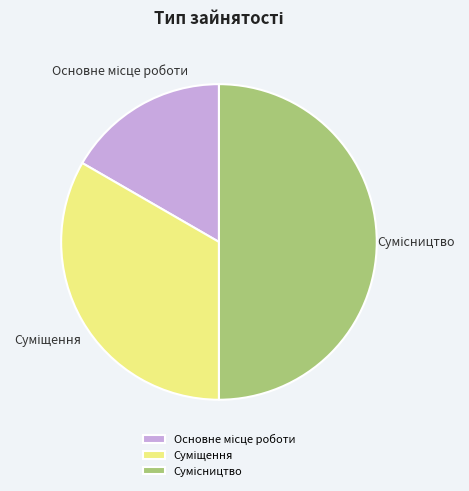

Rank the categories by value from lowest to highest.

Основне місце роботи, Суміщення, Сумісництво